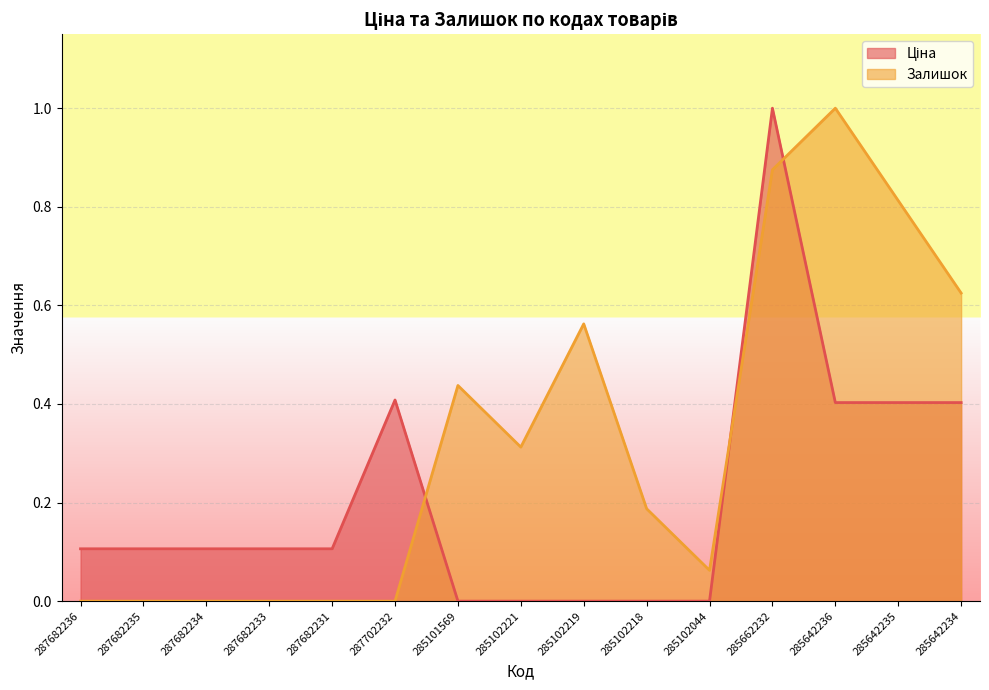

Is it true that Залишок equals 0.2 at 285101569?

False